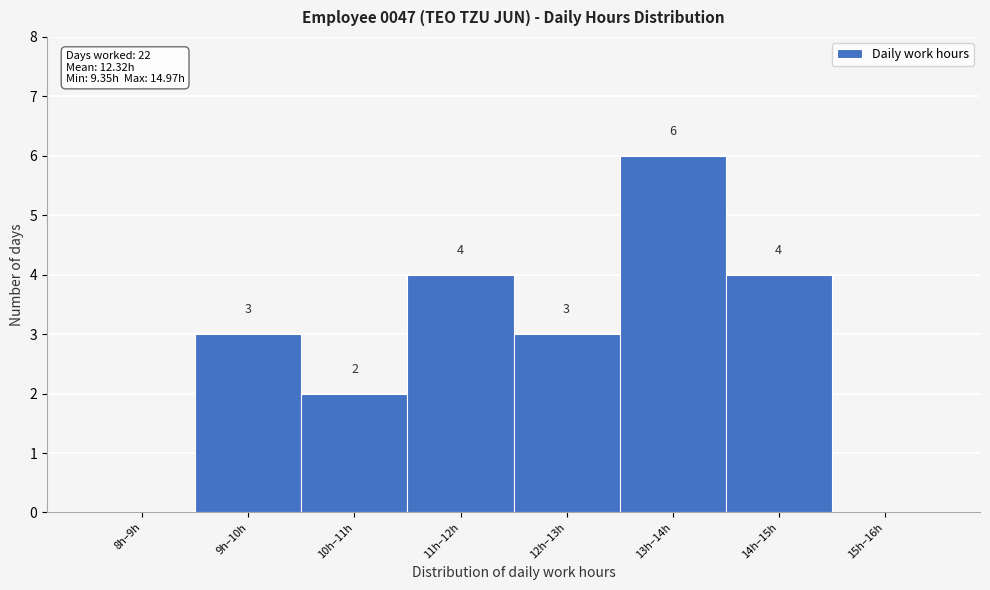

Reading right to left, what are all the values shown in this chart?

15h–16h=0	14h–15h=4	13h–14h=6	12h–13h=3	11h–12h=4	10h–11h=2	9h–10h=3	8h–9h=0